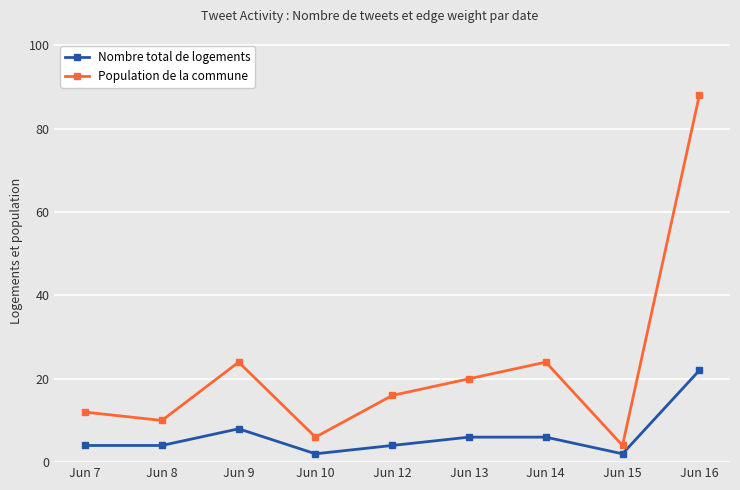

List the series in order of their overall mean, highest first.

Population de la commune, Nombre total de logements